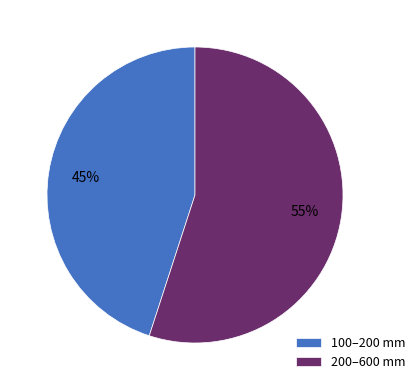

Which has a higher value, 100–200 mm or 200–600 mm?

200–600 mm